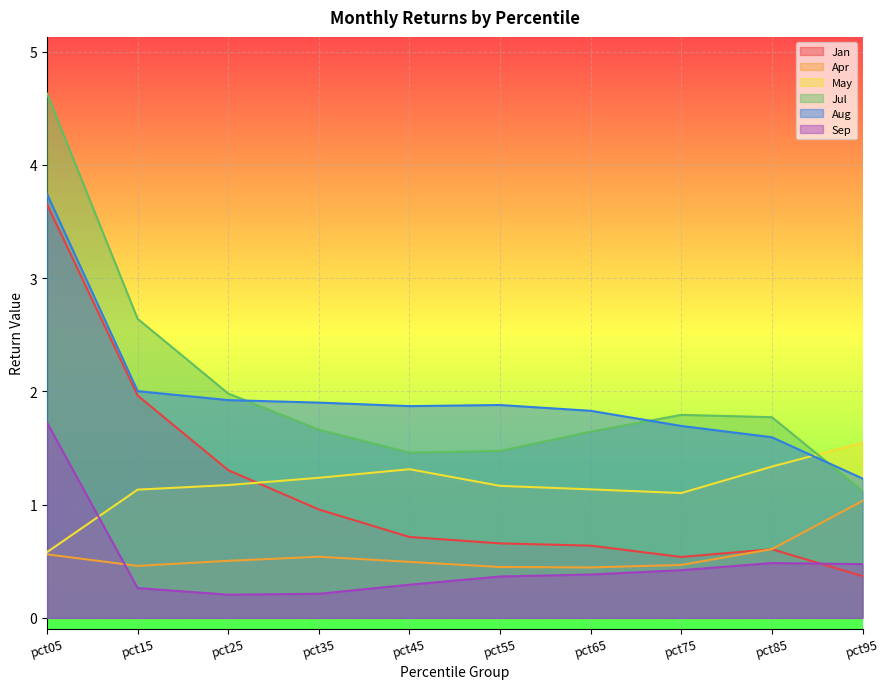

Does the chart display data point markers on the line(s)?

No